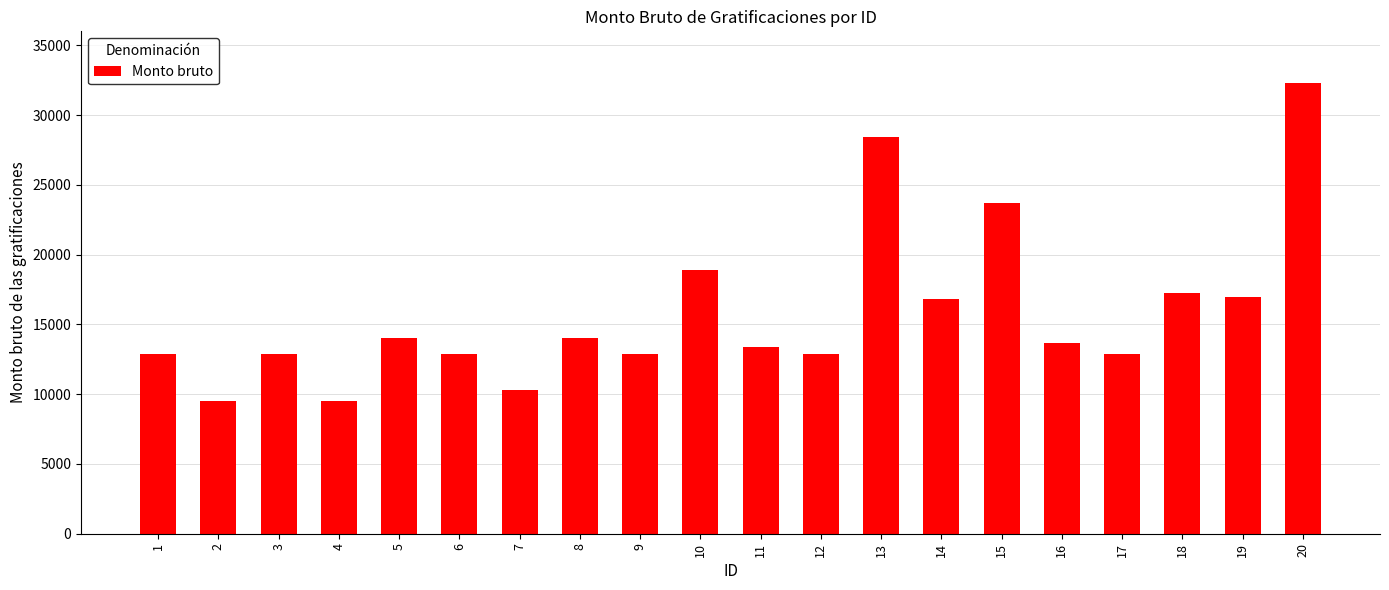

What is the ratio of the value at 5 to the value at 14?

0.8